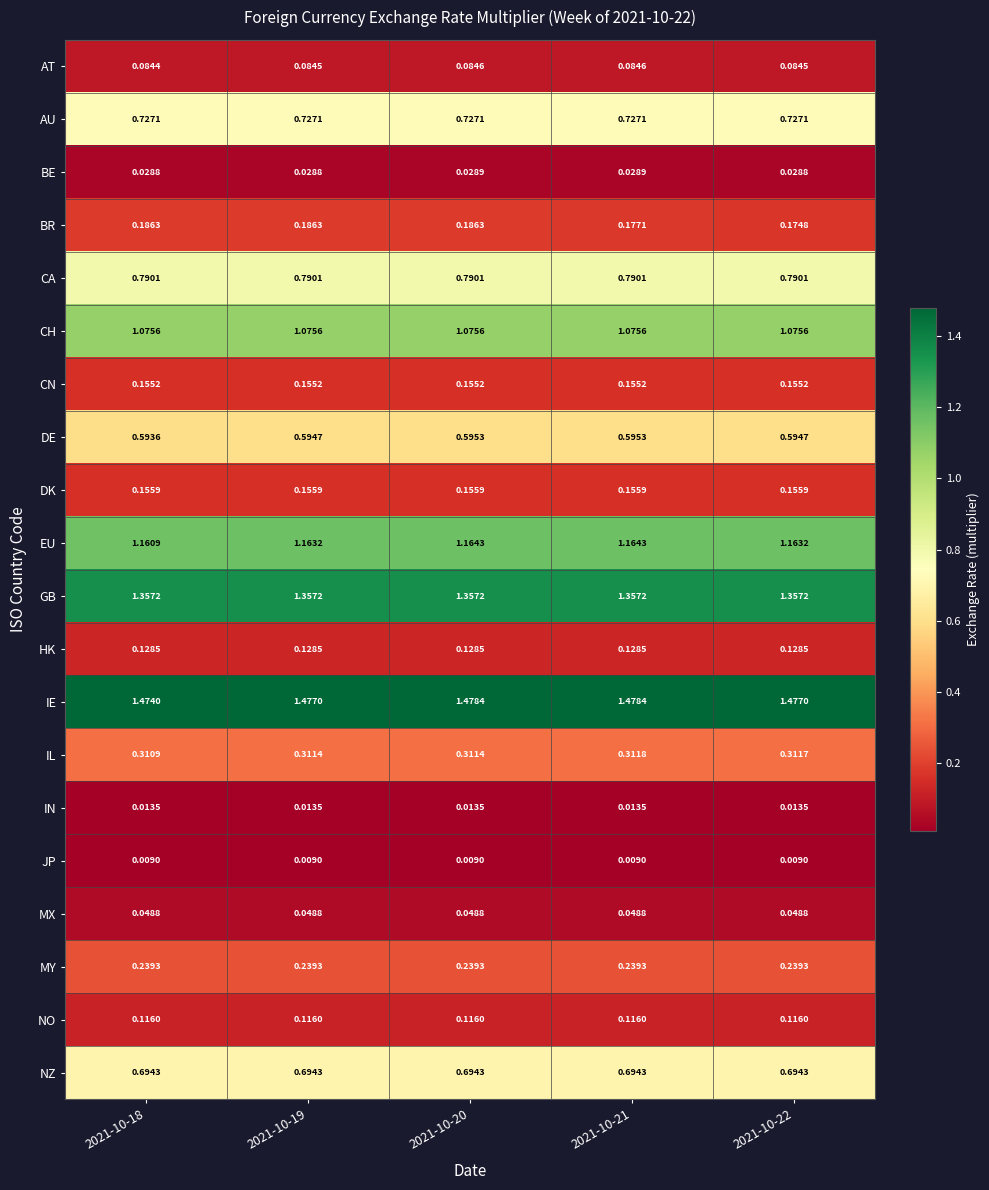

Is the value of DE at 2021-10-18 greater than the value of GB at 2021-10-19?

No